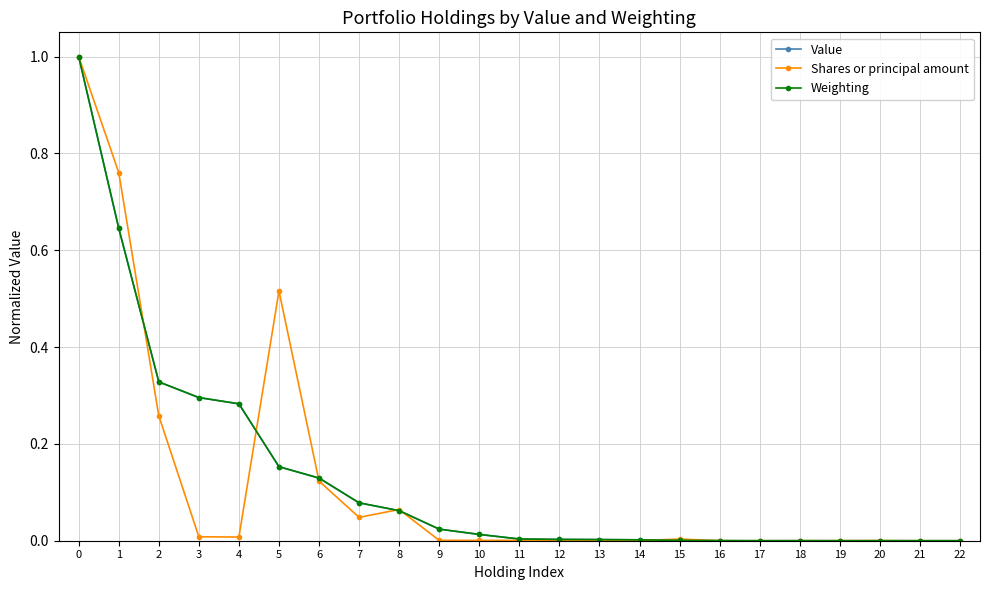

True or false: Value has a value of 0.0 at 13.

True